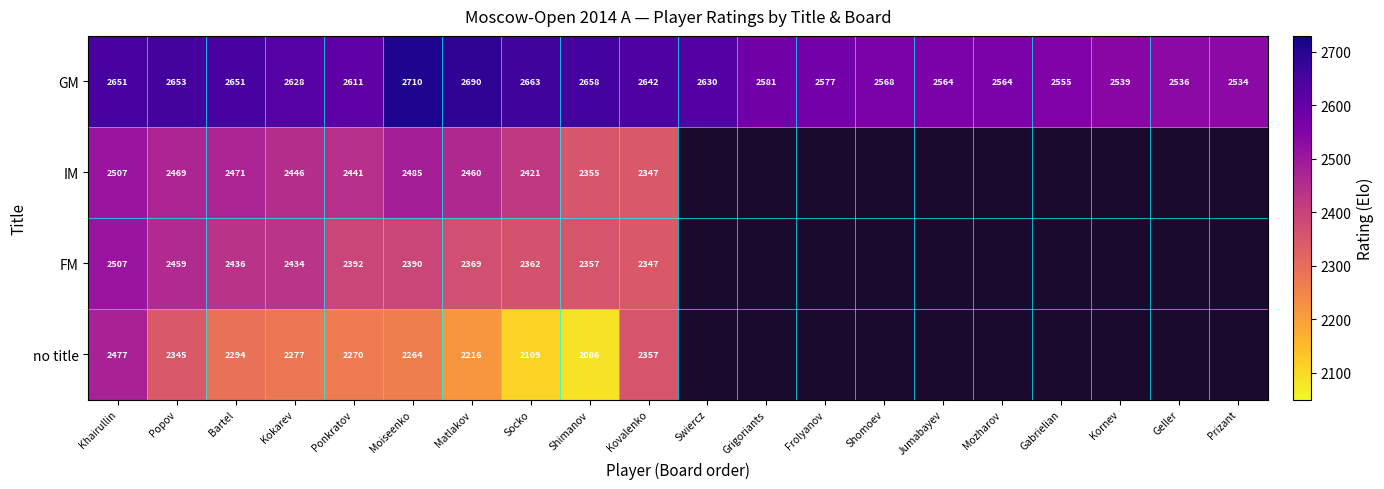

How many data points does each series have?

20